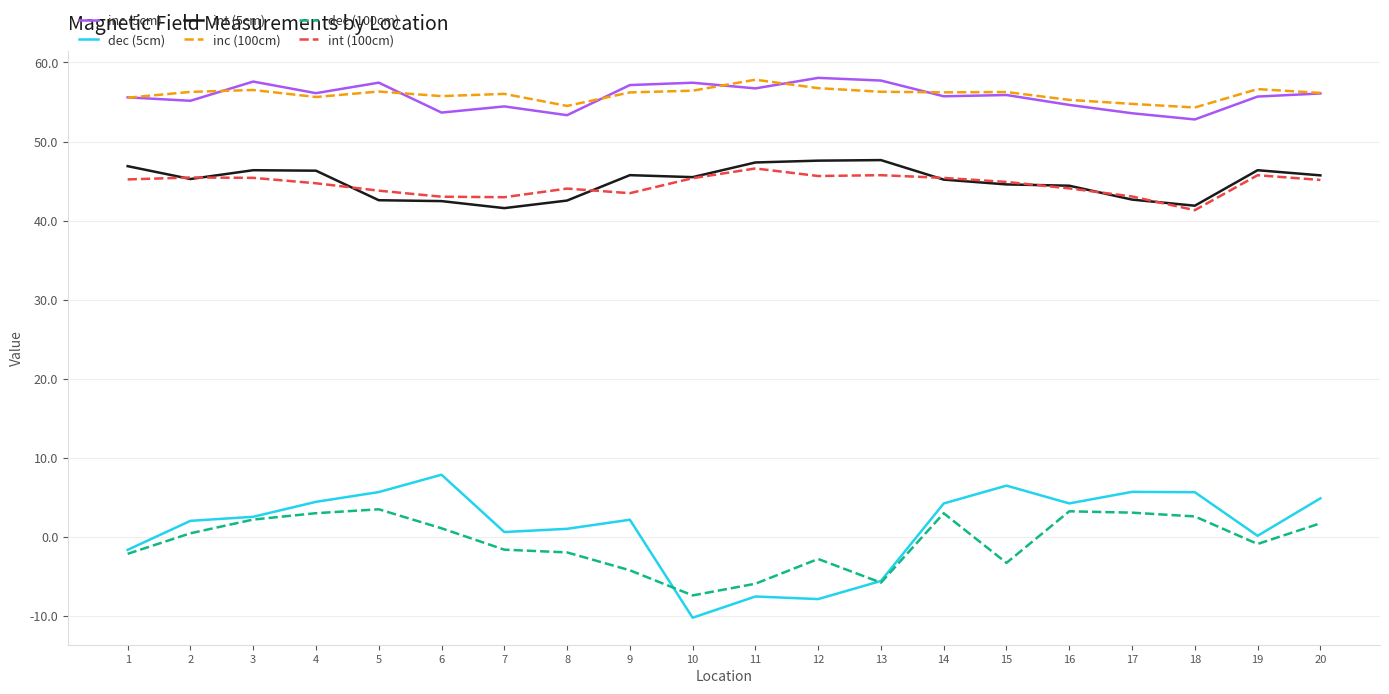

What is the average value of the inc (5cm) series?

55.7